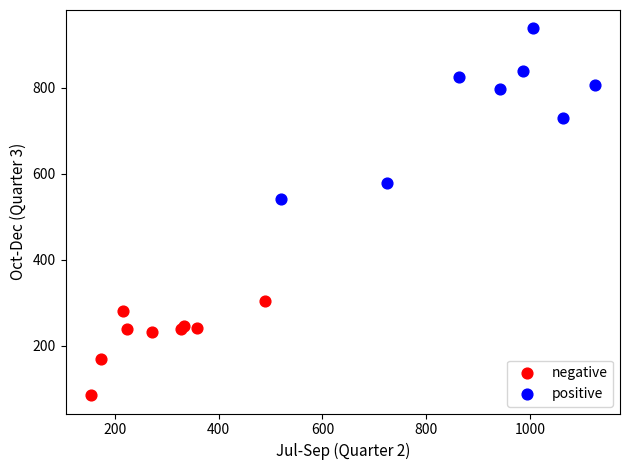

Which series reaches the maximum Y coordinate?

positive